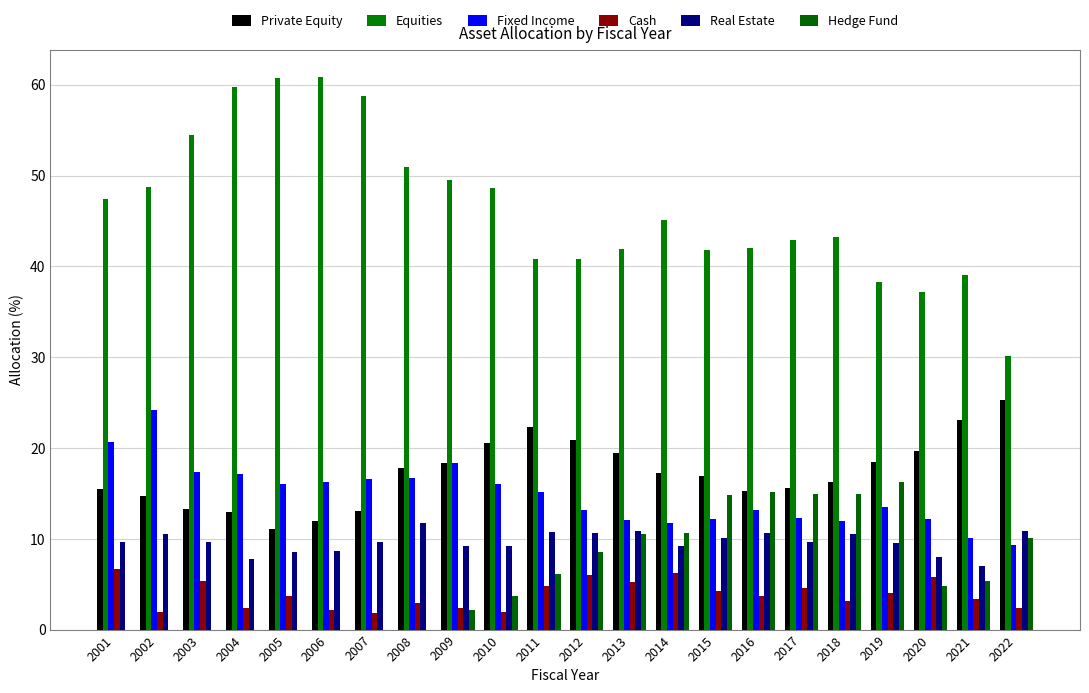

The Private Equity series shows 11.1 at 2019. True or false?

False